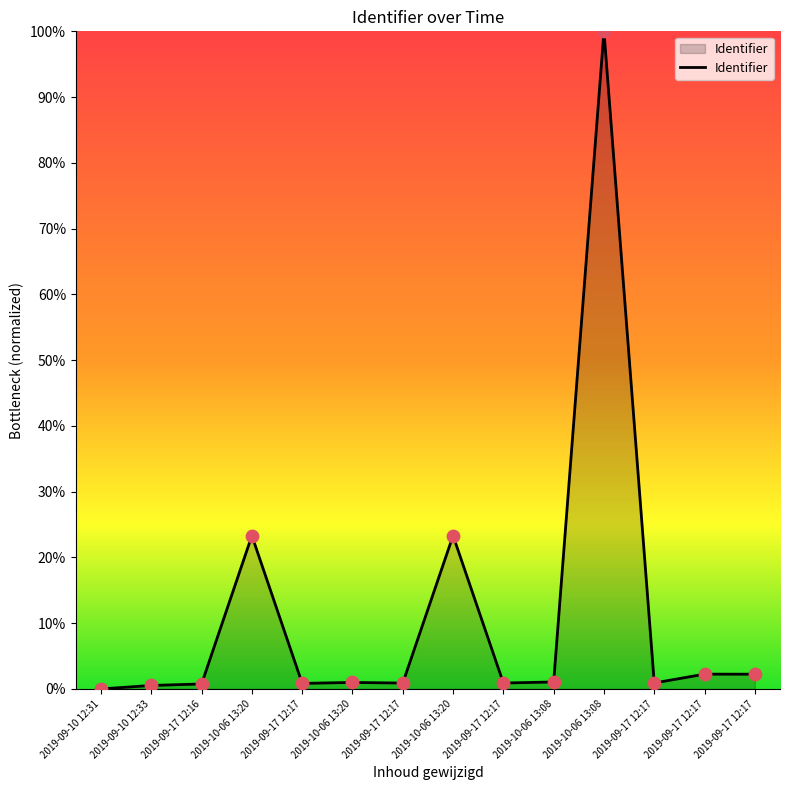

What is the change in value from 2019-10-06 13:20 to 2019-10-06 13:08?

-22.3